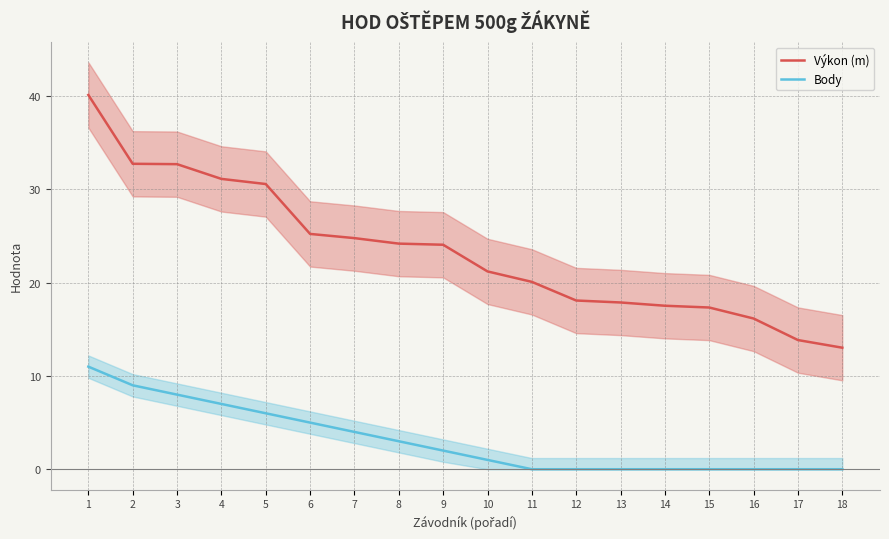

At how many categories does at least one series exceed 12?

18